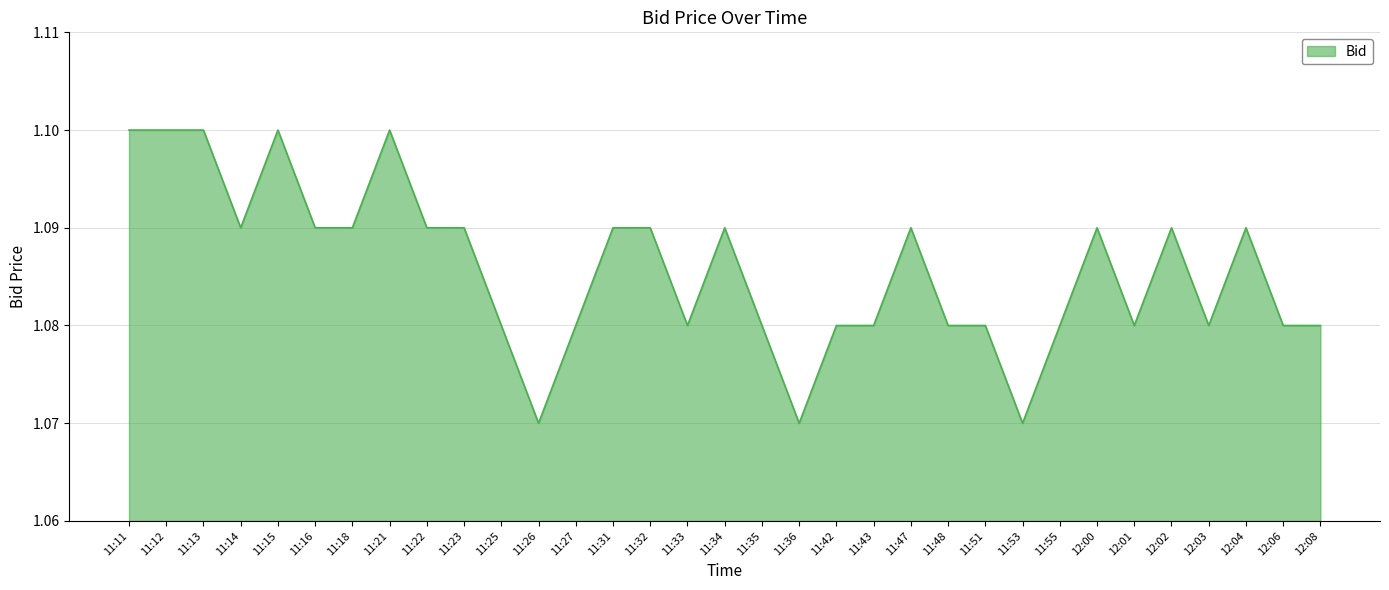

Which has a higher value, 11:16 or 11:11?

11:11